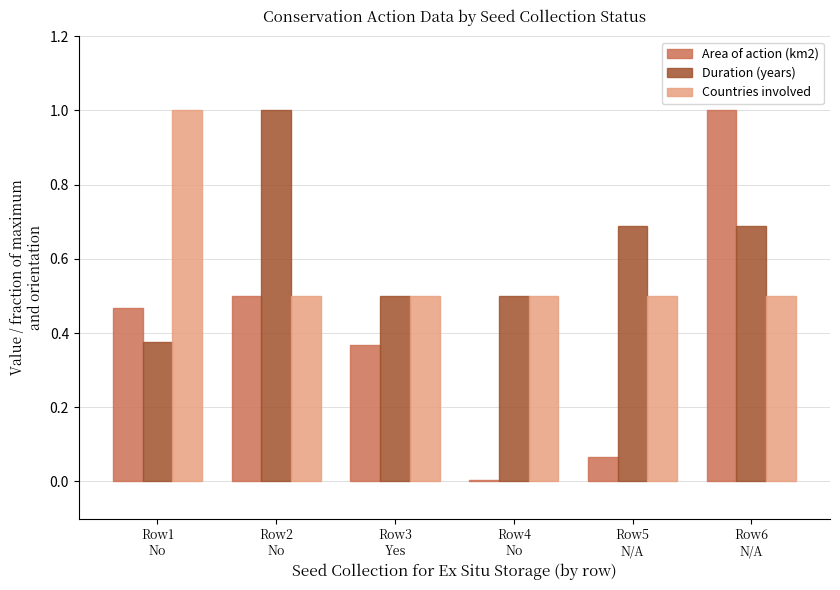

What is the sum of all Duration (years) values?

3.8